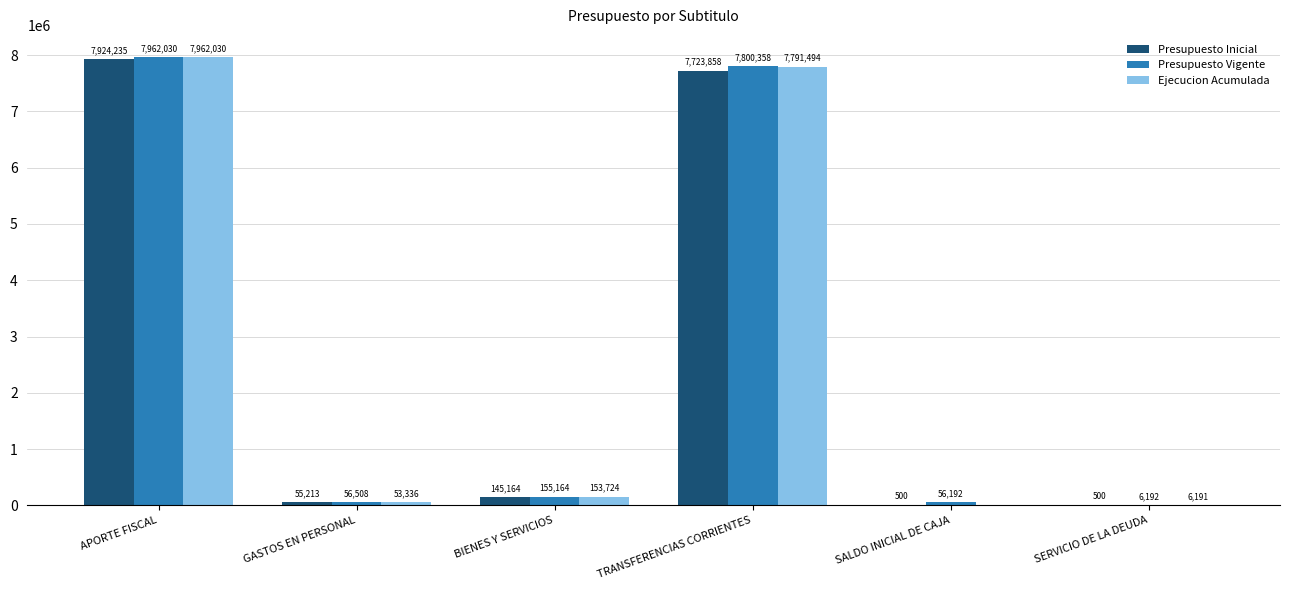

The value of Presupuesto Vigente at TRANSFERENCIAS CORRIENTES is 5235879. True or false?

False